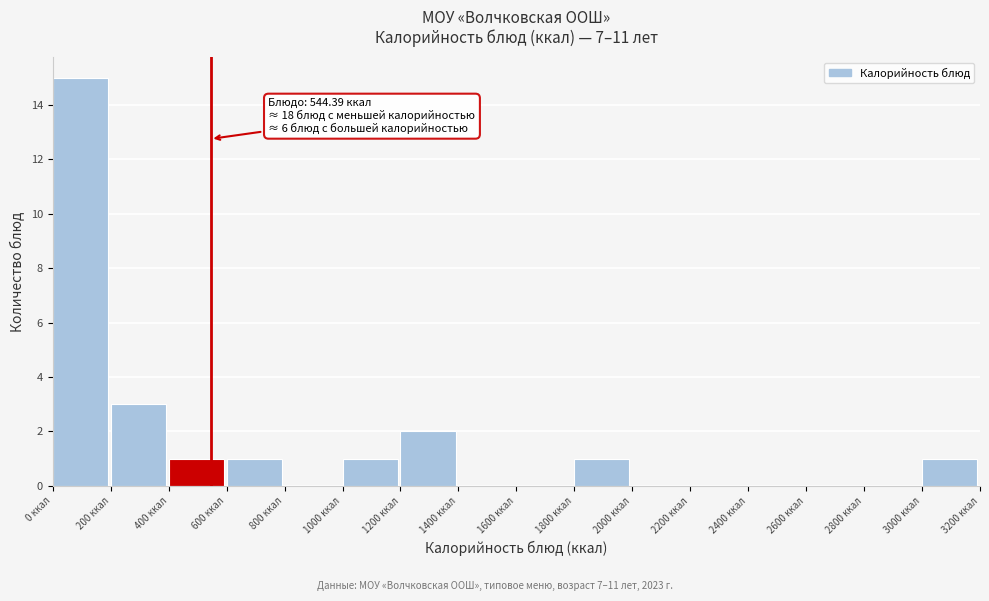

Which range on the x-axis has the tallest bar?

0 to 200